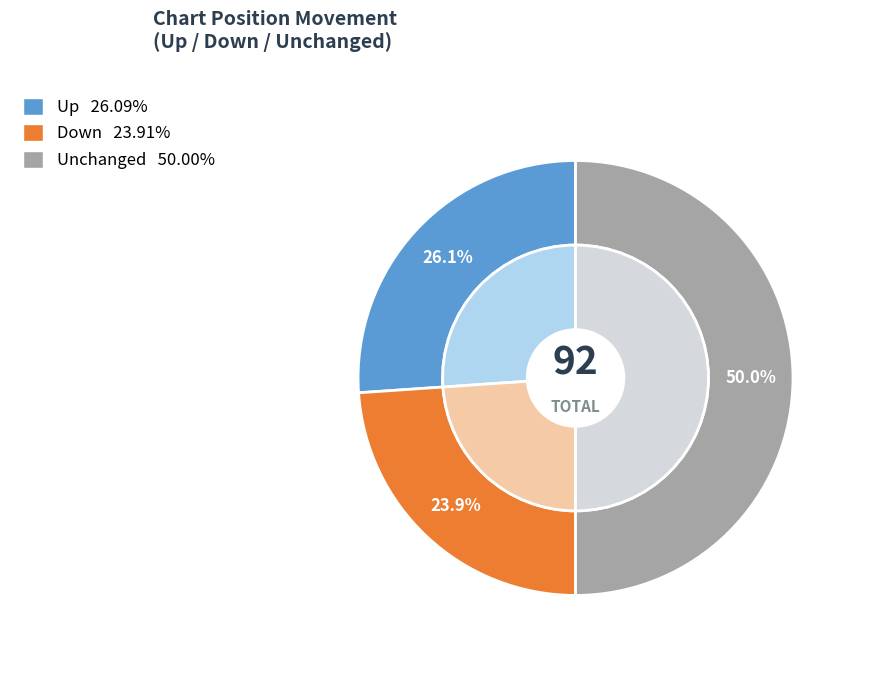

What percentage do down and up together represent?

50.0%